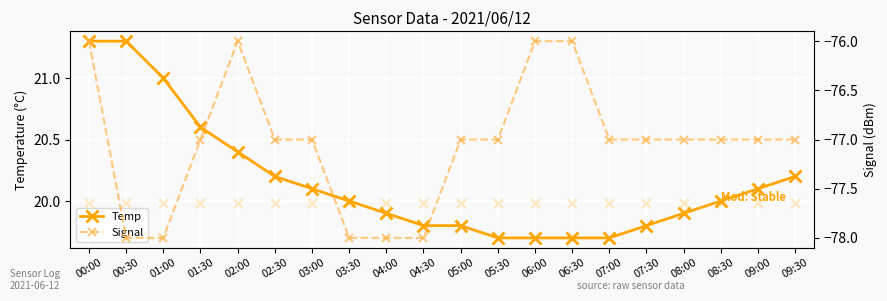

Which series has the largest total across all categories?

Temp